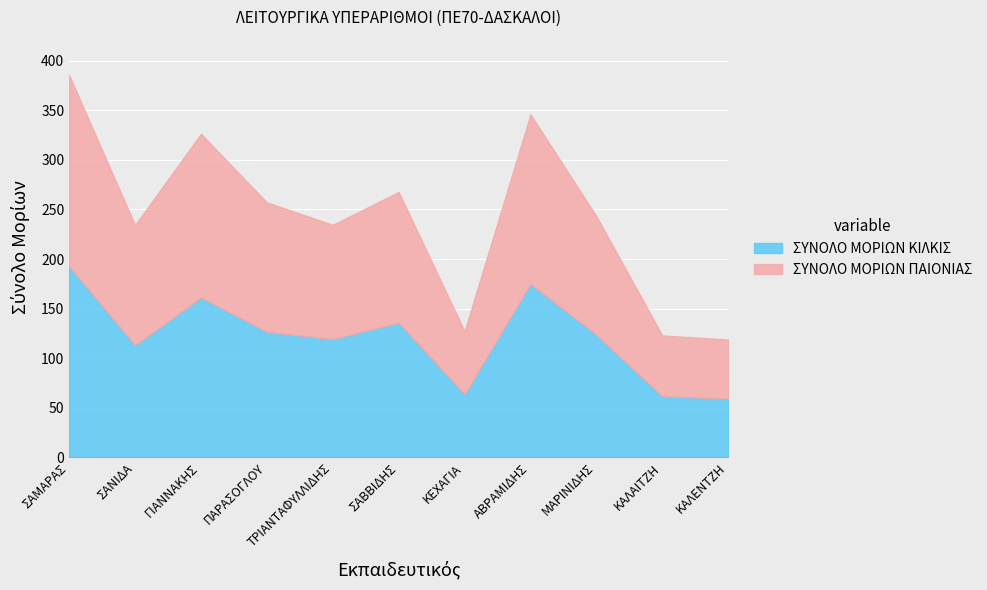

What is the sum of all ΣΥΝΟΛΟ ΜΟΡΙΩΝ ΚΙΛΚΙΣ values?

1331.7